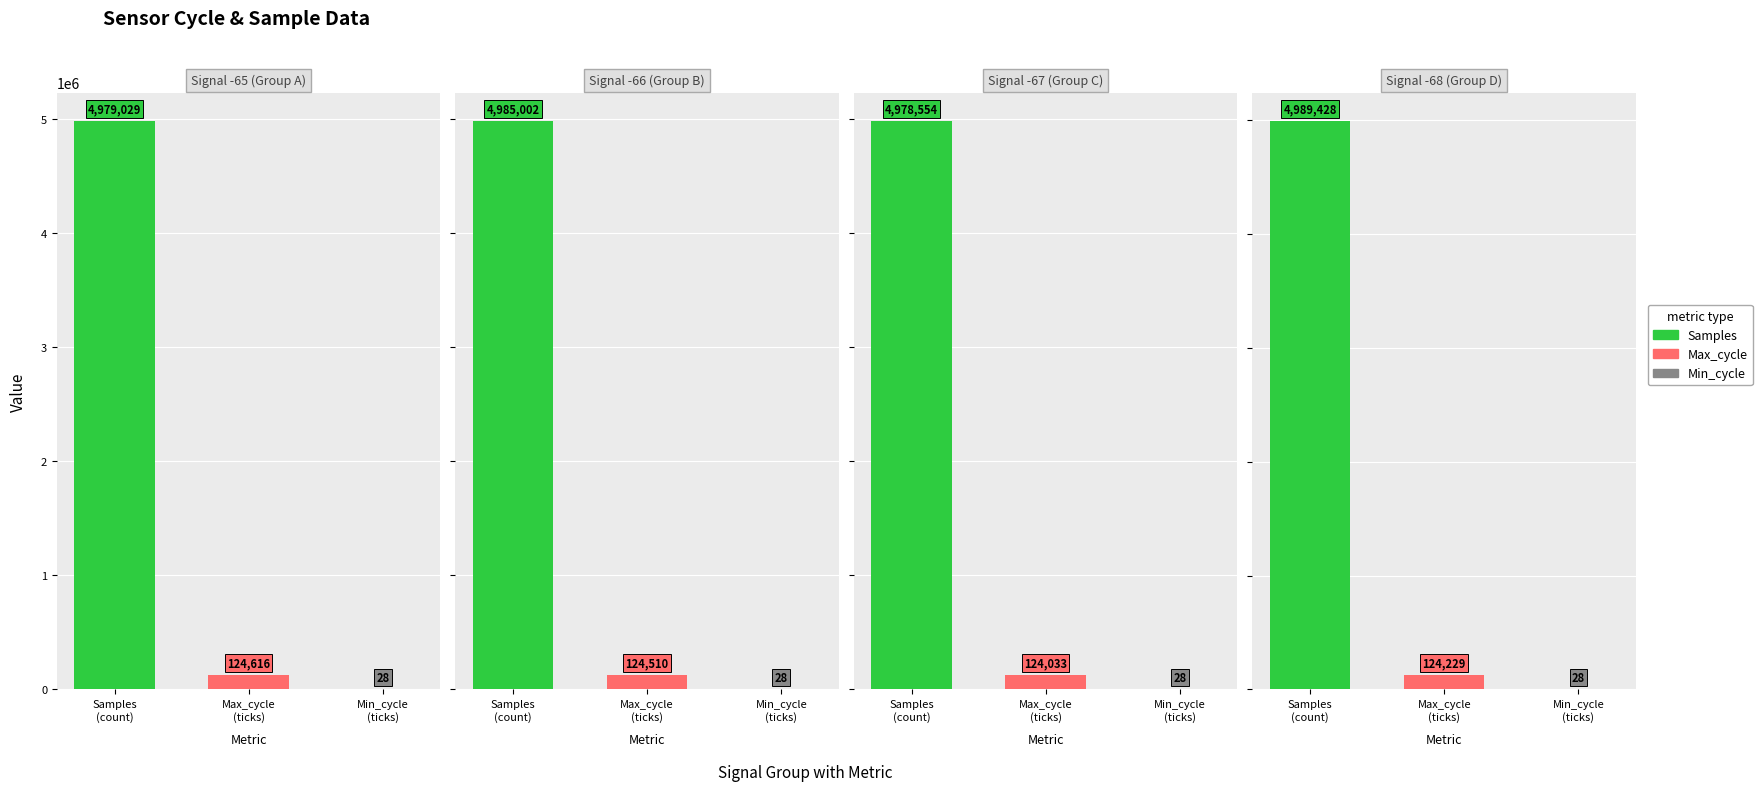

Are the bars grouped side by side (vs. stacked)?

No